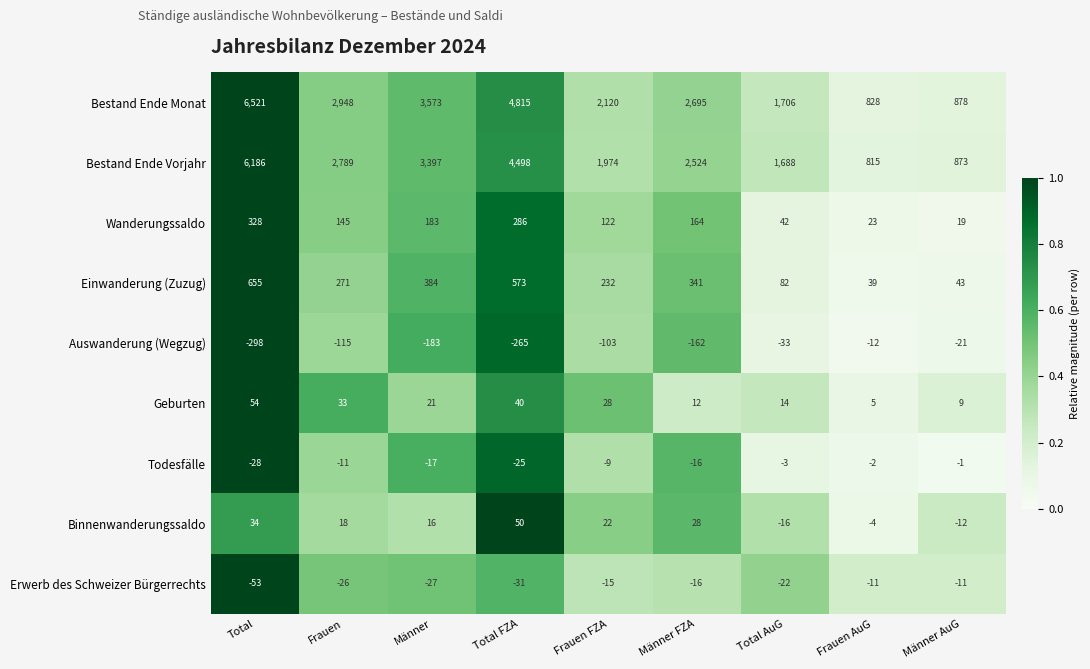

What value does the Todesfälle series have at Total AuG, to the nearest 5?

-5